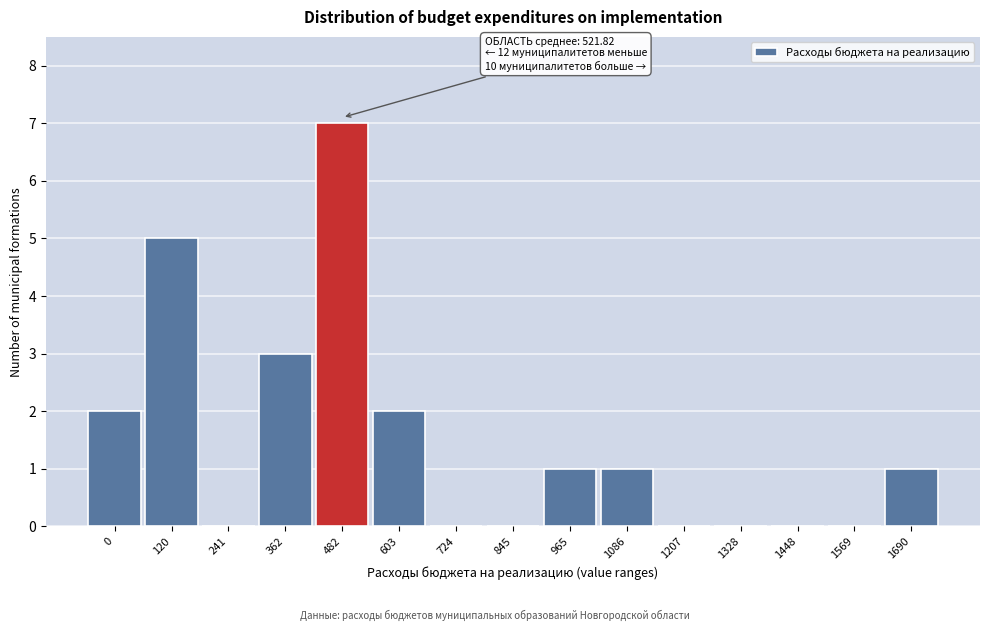

Reading left to right, extract all data points from this chart.

0=2	120=5	241=0	362=3	482=7	603=2	724=0	845=0	965=1	1086=1	1207=0	1328=0	1448=0	1569=0	1690=1